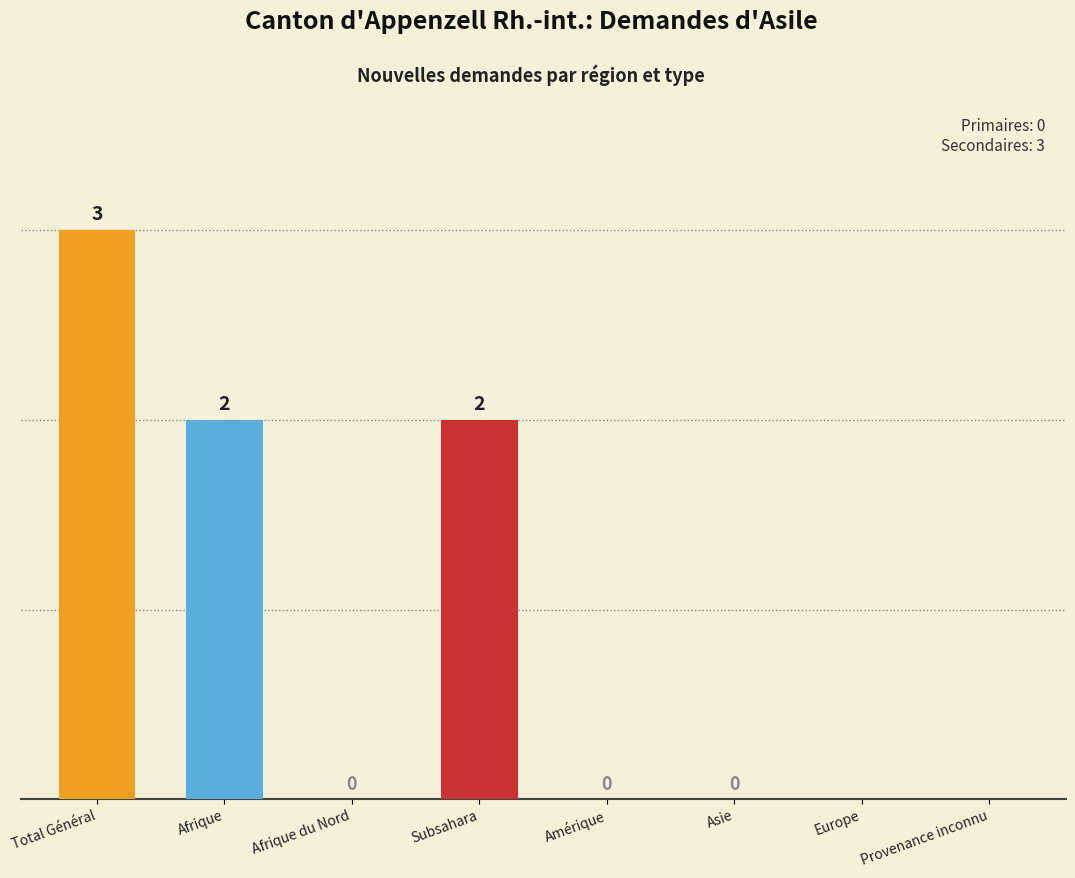

What is the difference between the maximum and minimum values in the Total demandes secondaires series?

3